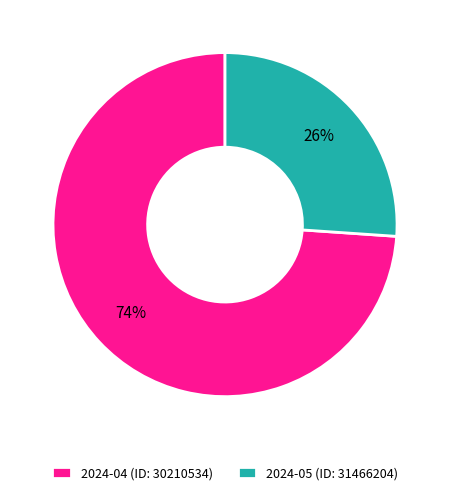

To the nearest percent, what percentage of the pie is 2024-04 (ID: 30210534)?

74%